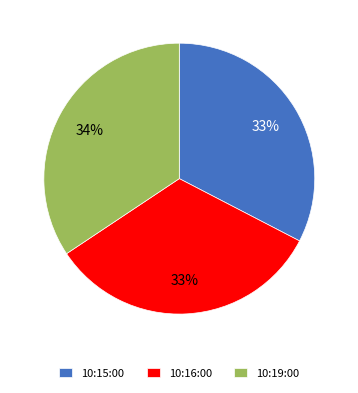

Which slice is the largest?

10:19:00